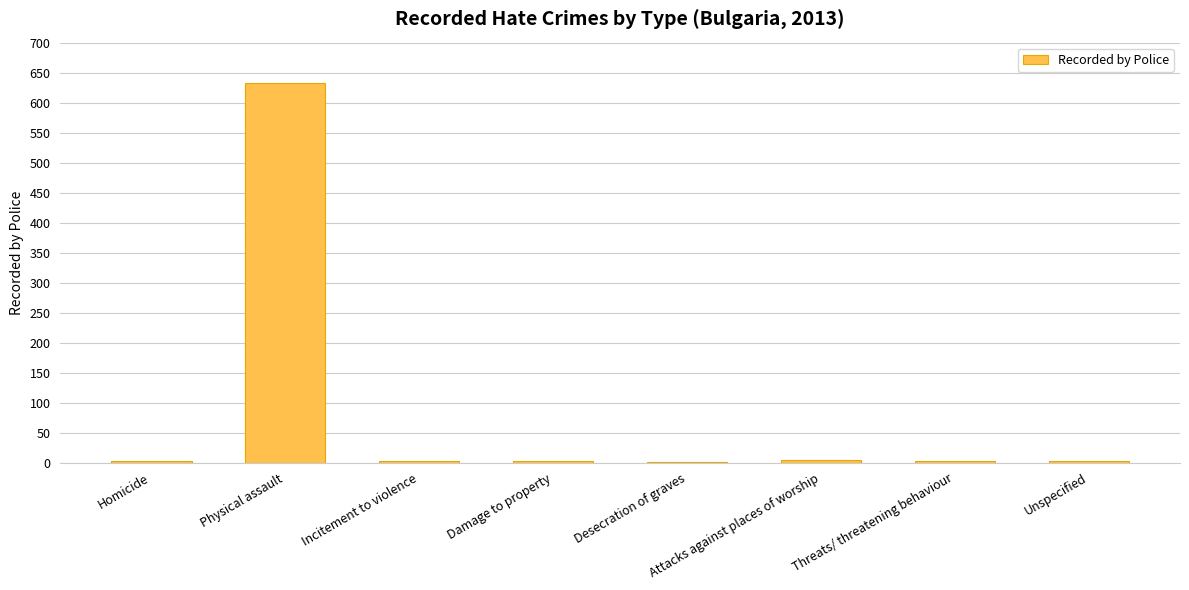

Which category has the highest value across all series?

Physical assault